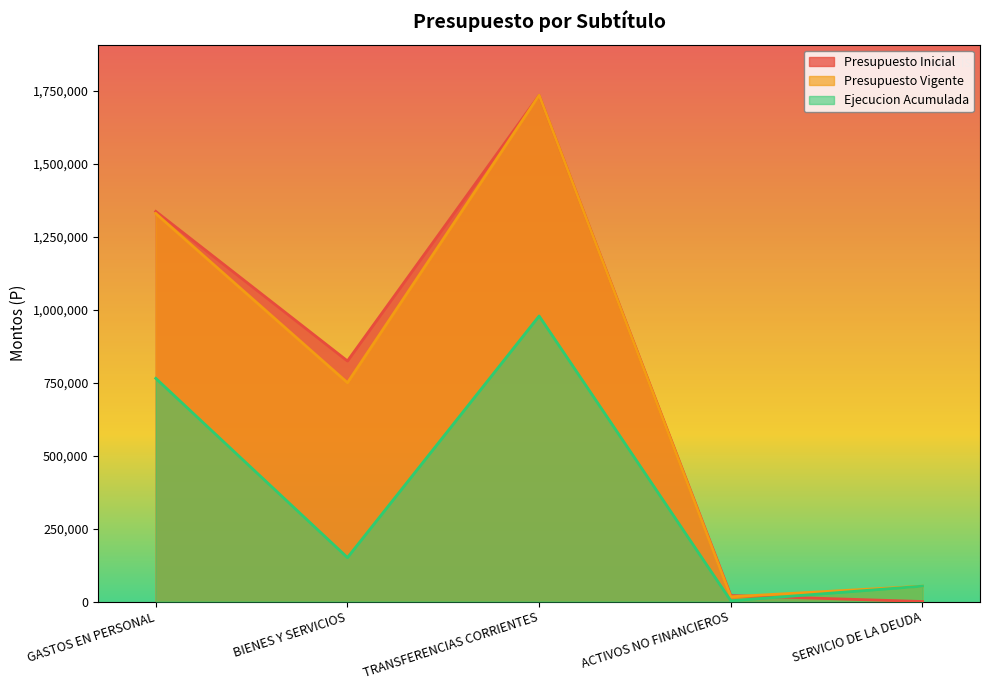

What is the greatest value displayed?

1735616